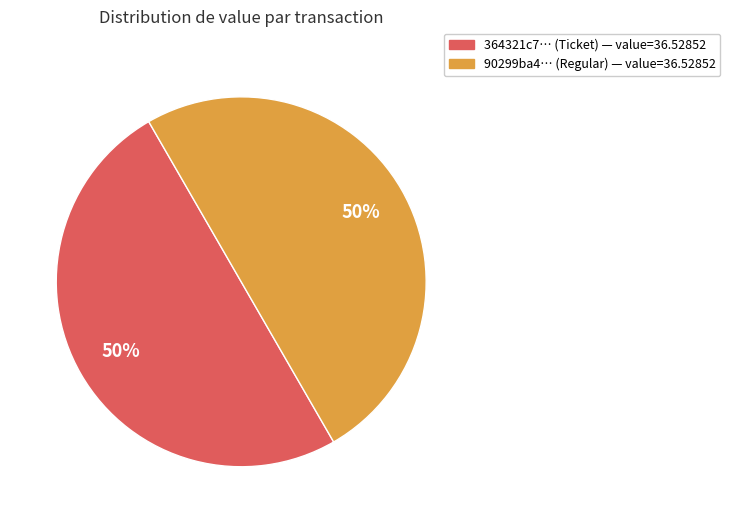

To the nearest percent, what is the average slice percentage?

50%